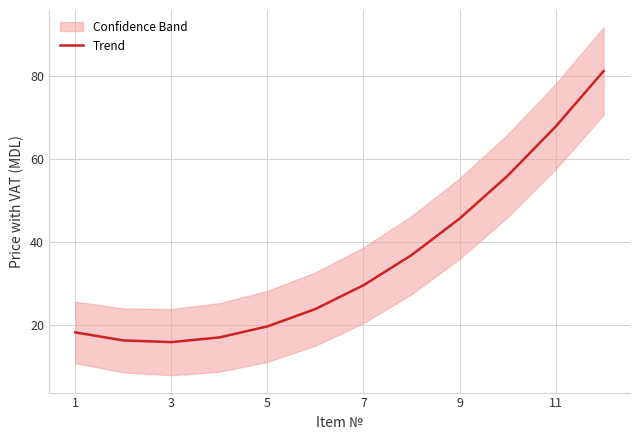

What is the average value?

35.6